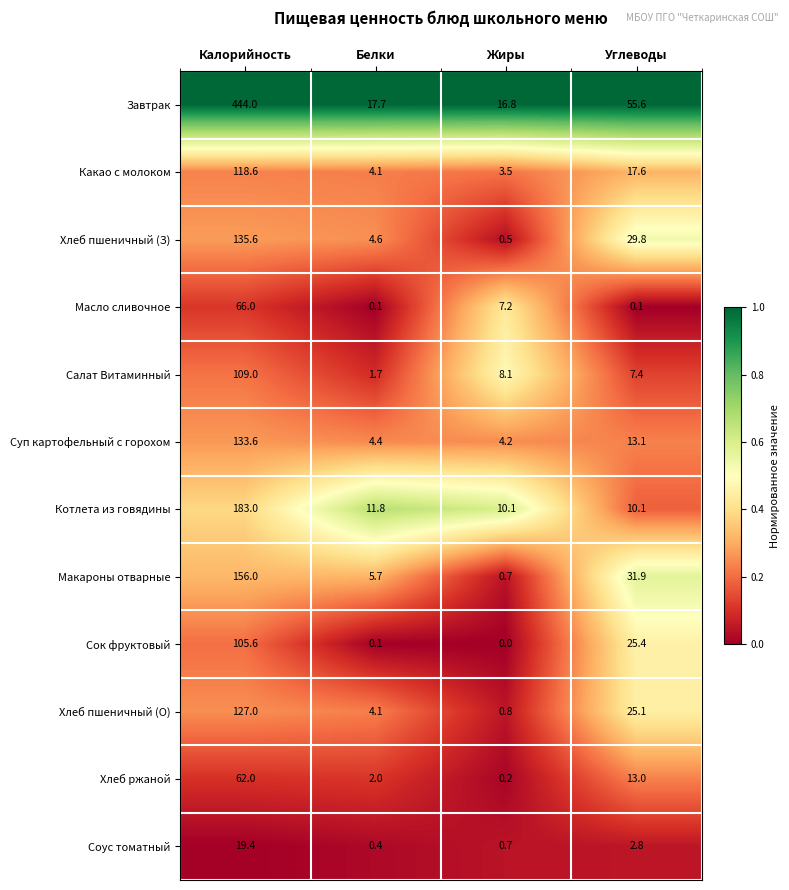

What is the sum of the Масло сливочное values at Углеводы and Жиры?

7.3